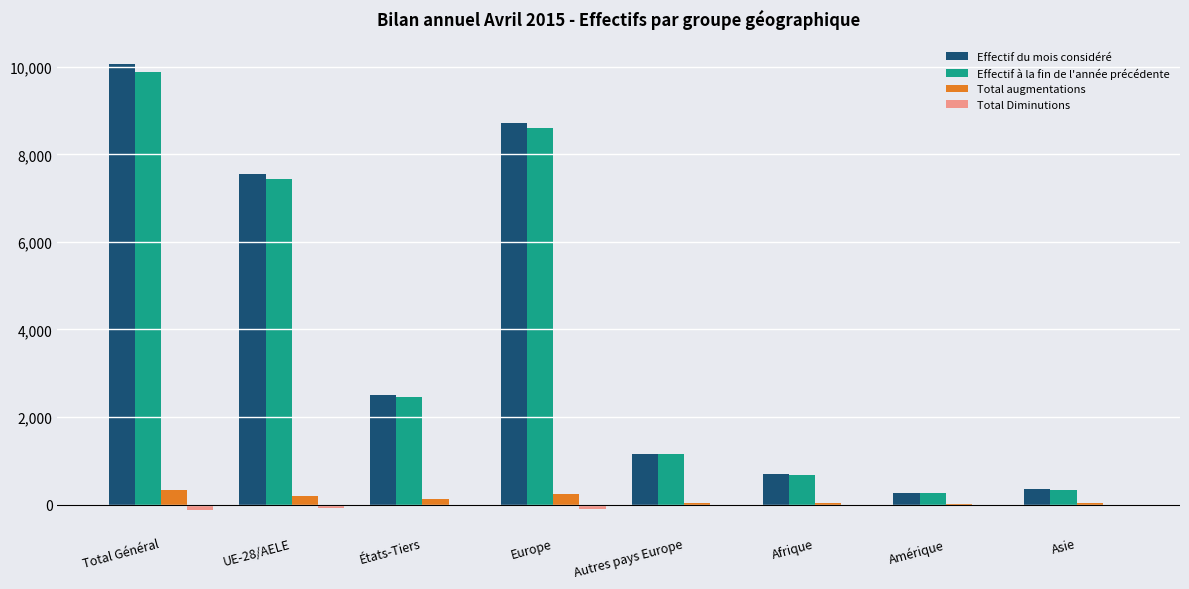

Which series changed the most between États-Tiers and Amérique?

Effectif du mois considéré